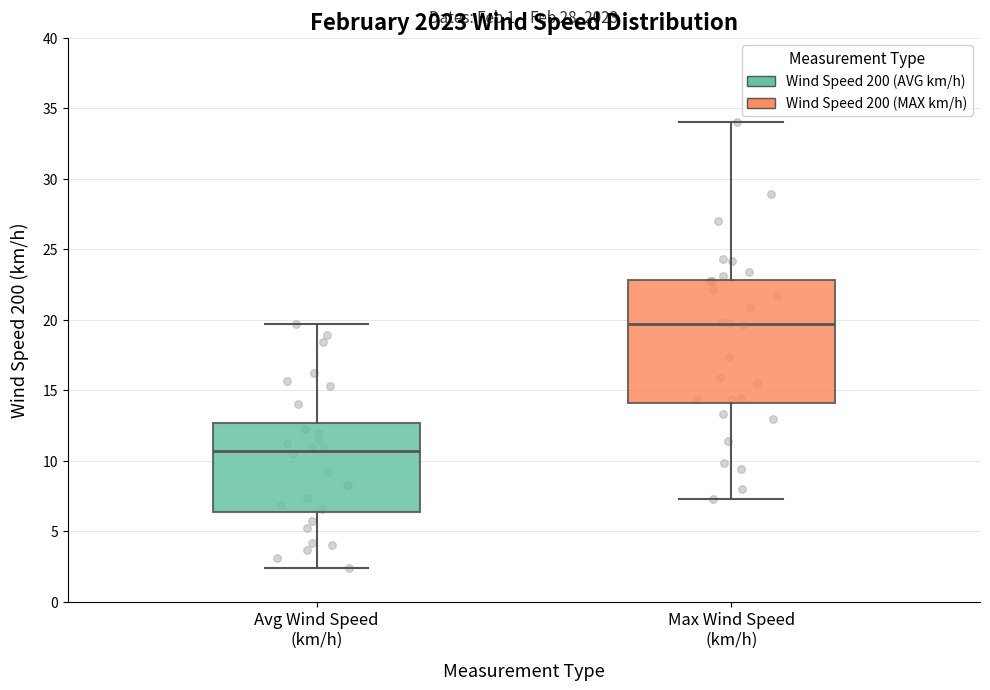

Reading left to right, transcribe this box plot: for each box, give where its median line is, the range the box spans, and where its two whiskers end, as read against the y-axis. The values are not printed on the chart, so give them approximately, as read against the axis.

Avg Wind Speed (km/h): median 10.5, box 6.5 to 12.5, whiskers 2.5 to 19.5
Max Wind Speed (km/h): median 19.5, box 14.0 to 23.0, whiskers 7.5 to 34.0